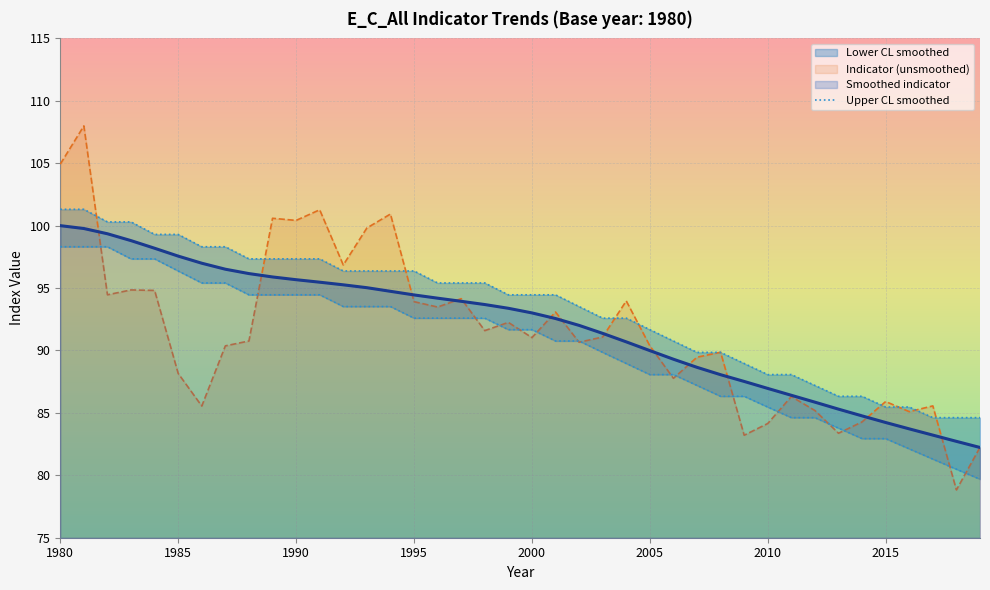

What is the minimum value for Indicator (unsmoothed)?

78.8